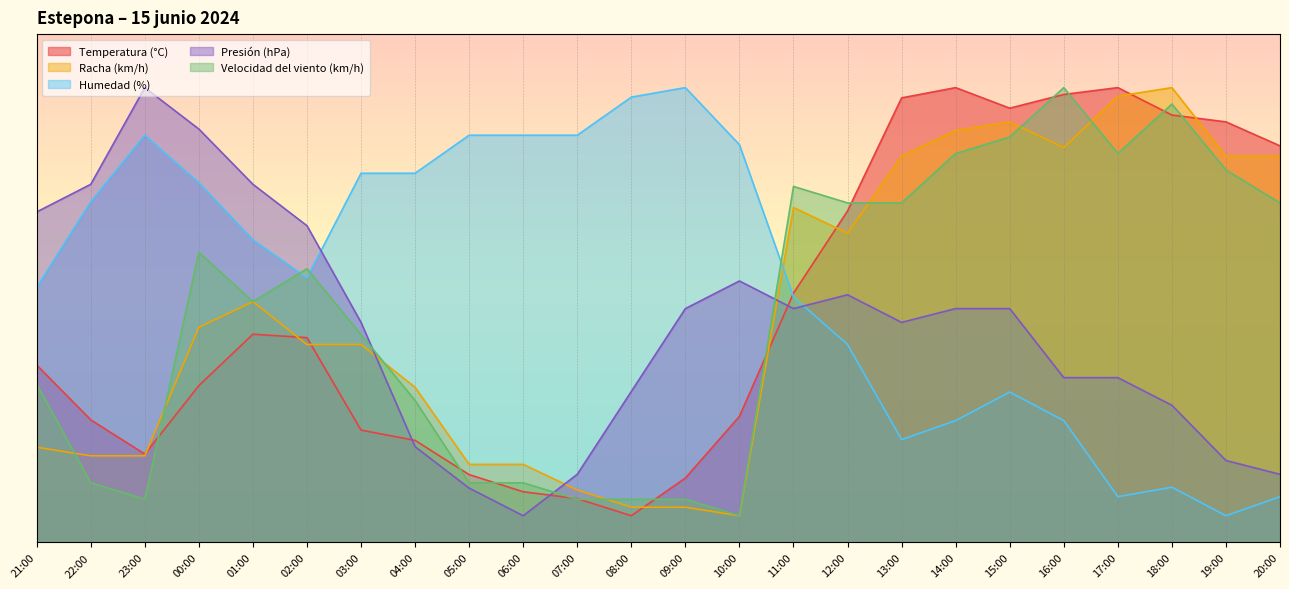

At 05:00, list the series in order from largest to smallest.

Humedad (%), Racha (km/h), Temperatura (°C), Velocidad del viento (km/h), Presión (hPa)